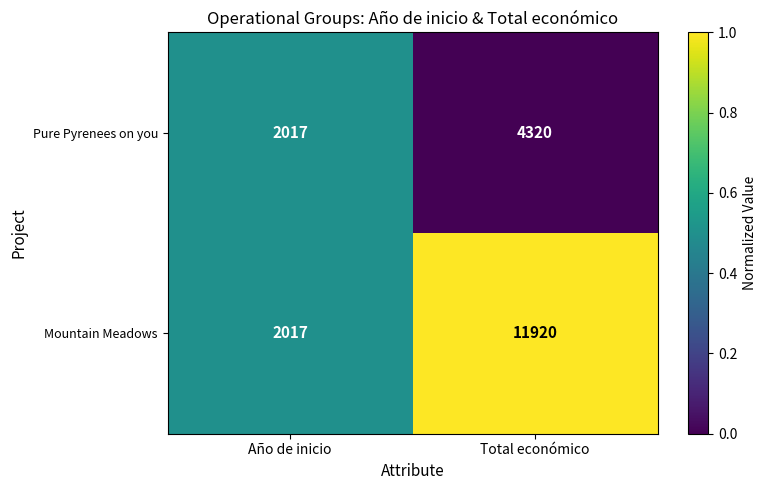

What is the highest value of the Pure Pyrenees on you series?

4320